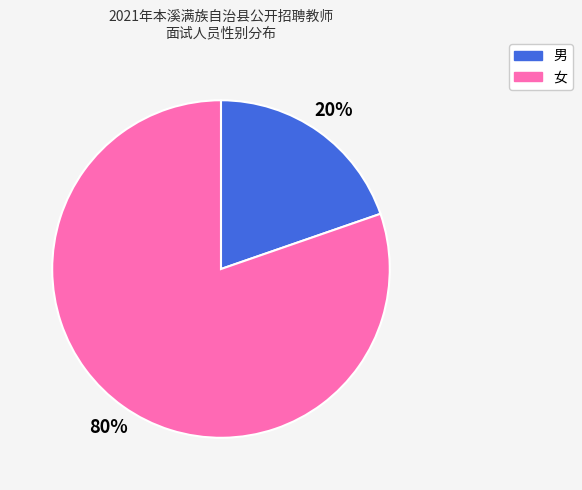

Is the sum of 女 and 男 greater than half?

Yes